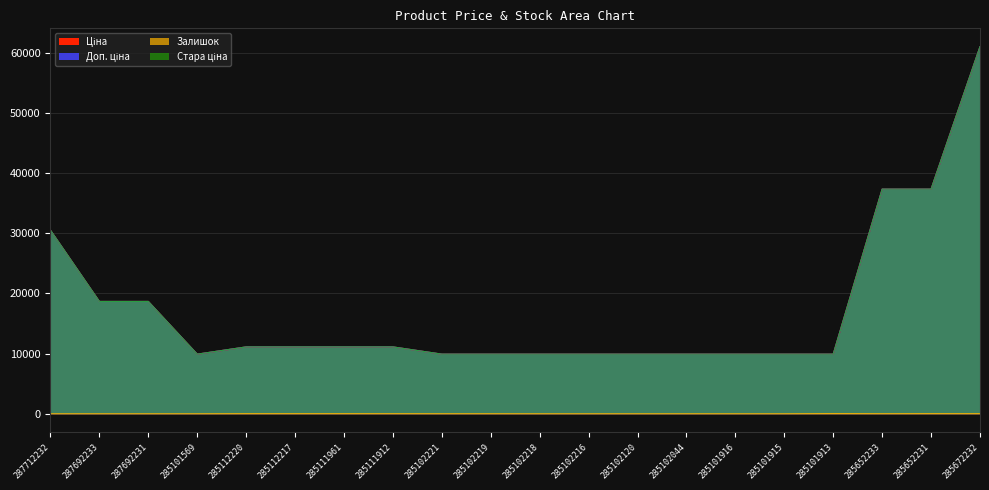

True or false: Залишок and Стара ціна cross at least once.

False